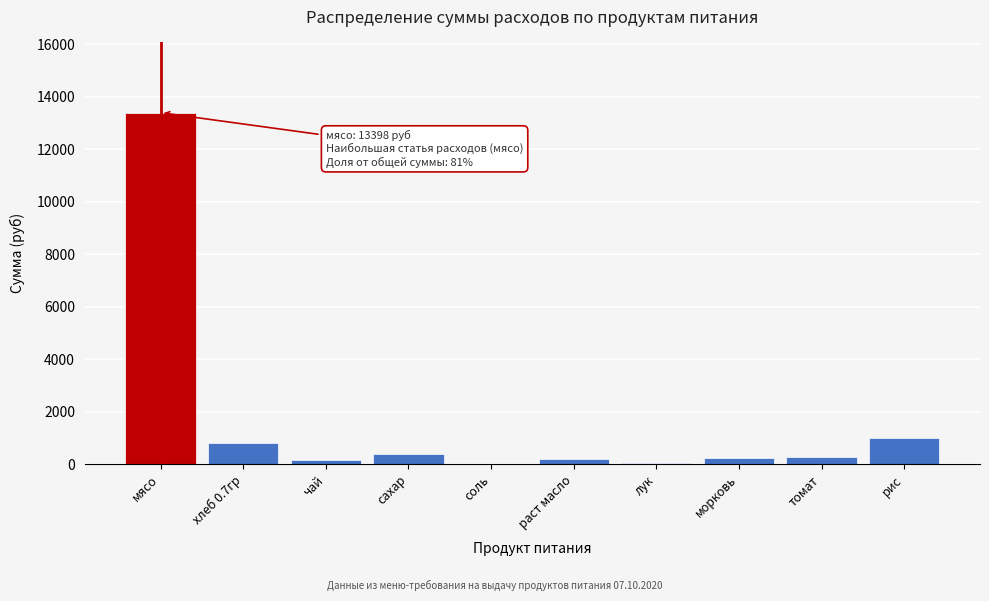

Where is the data nearest to the value 6709?

рис